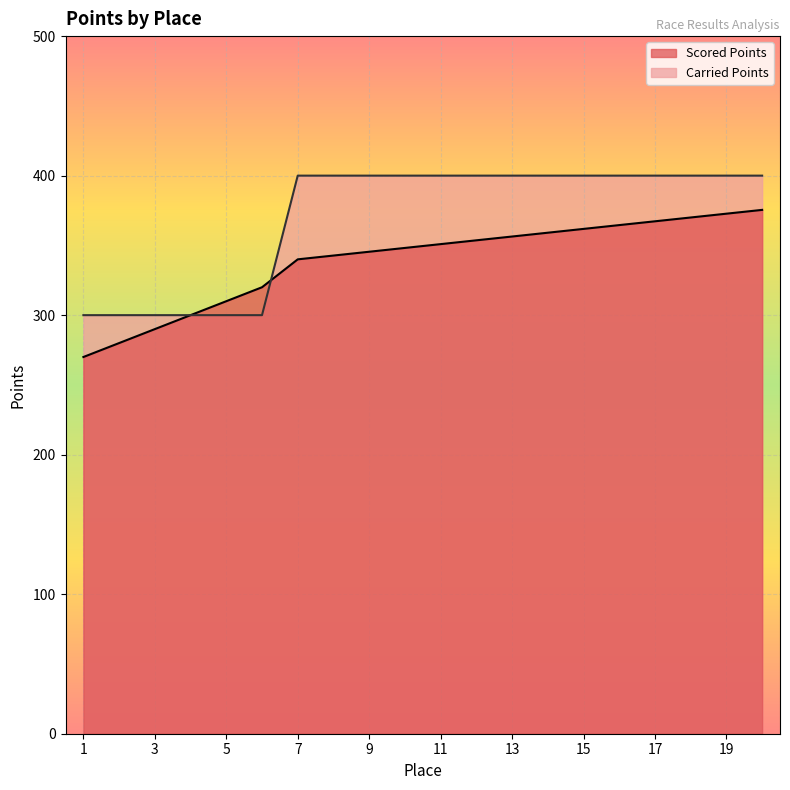

True or false: Carried Points and Scored Points cross at least once.

True